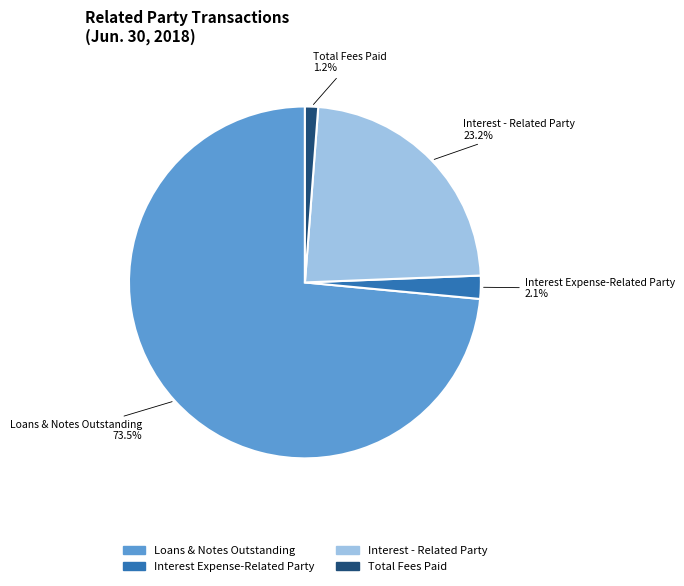

To the nearest percent, what is the combined percentage of Loans & Notes Outstanding and Interest Expense-Related Party?

76%